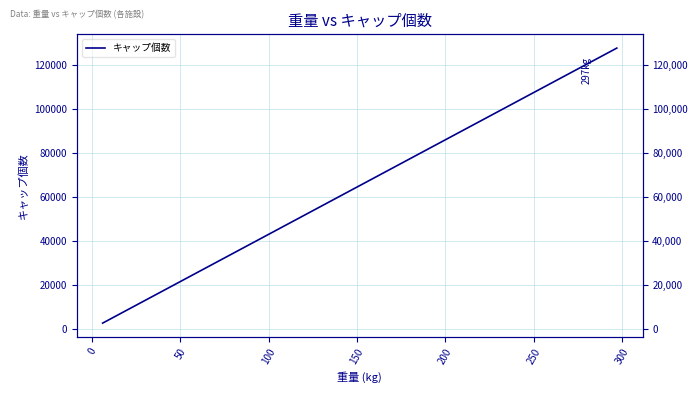

What is the smallest value displayed?

2580